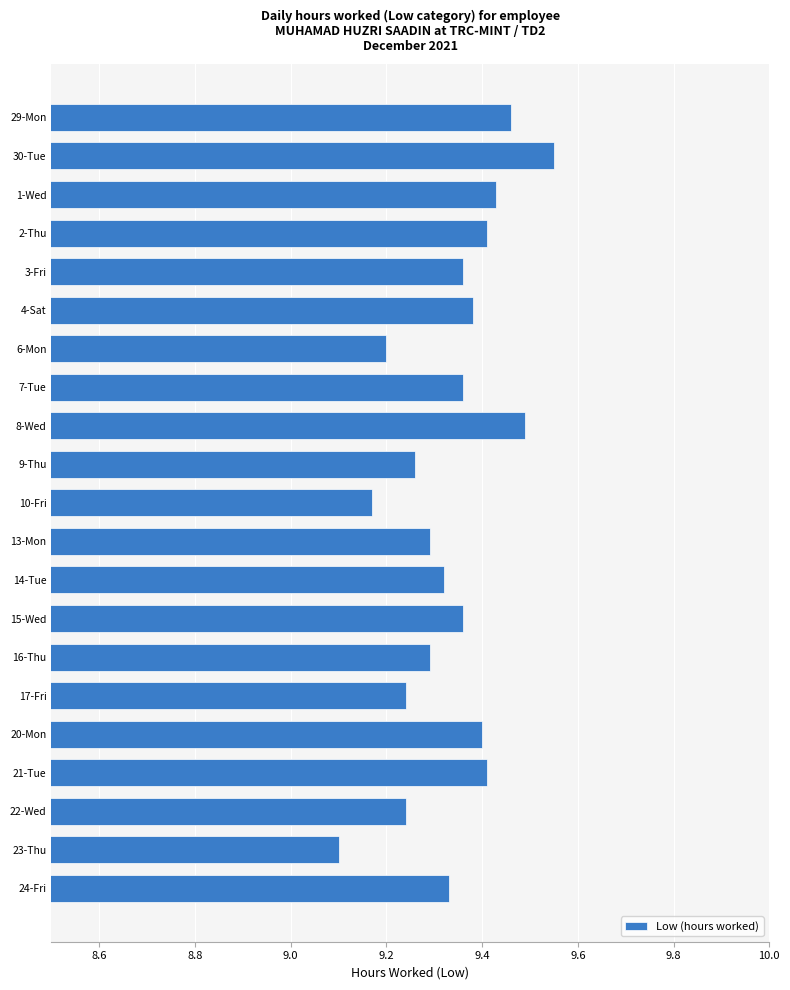

How many bars are there in total?

21